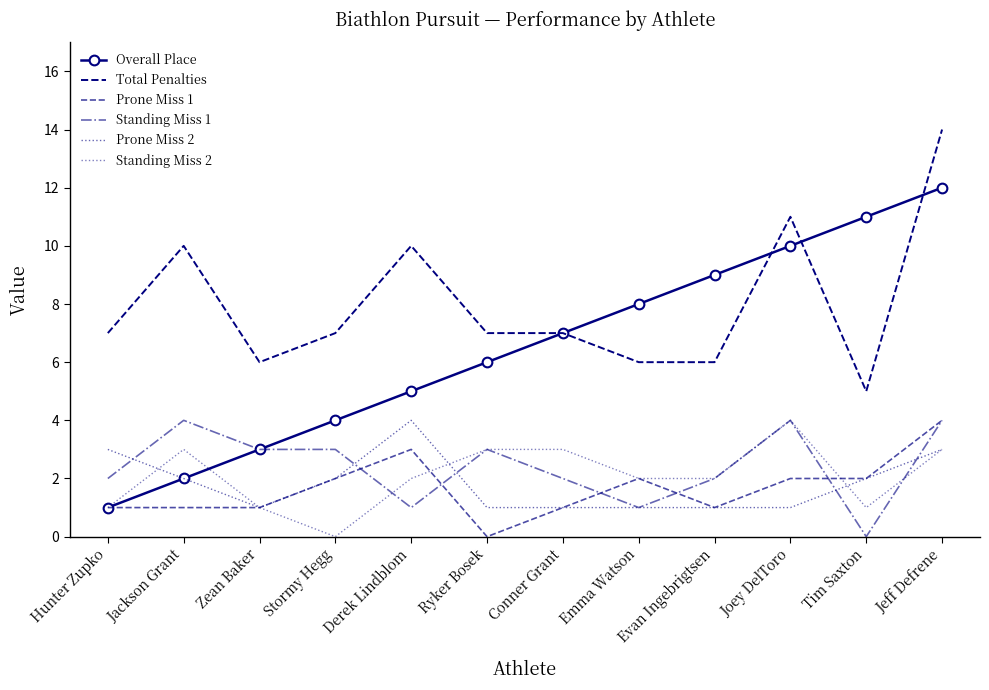

How many Prone Miss 1 values are between 1 and 2?

9